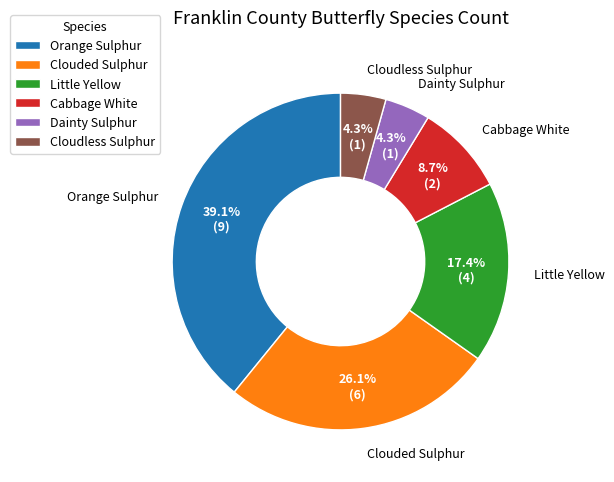

Which slice is the largest?

Orange Sulphur